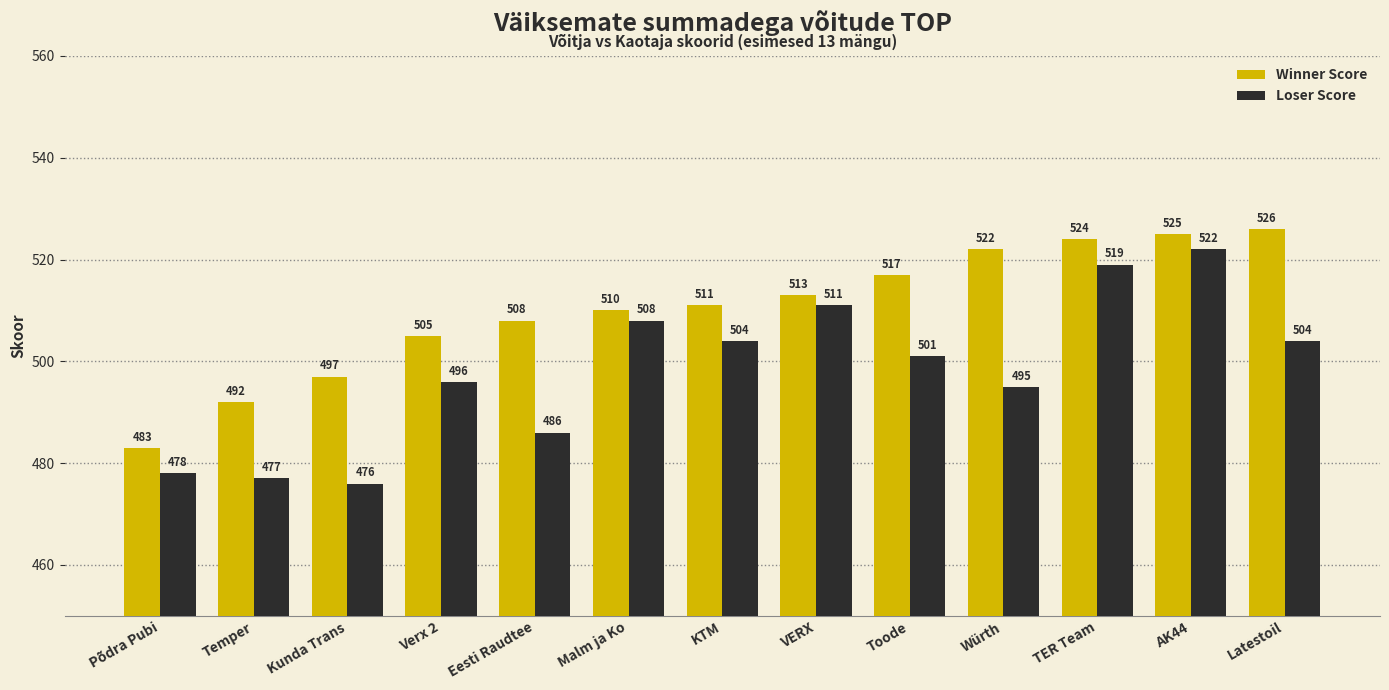

List the series in order of their peak value, lowest first.

Loser Score, Winner Score